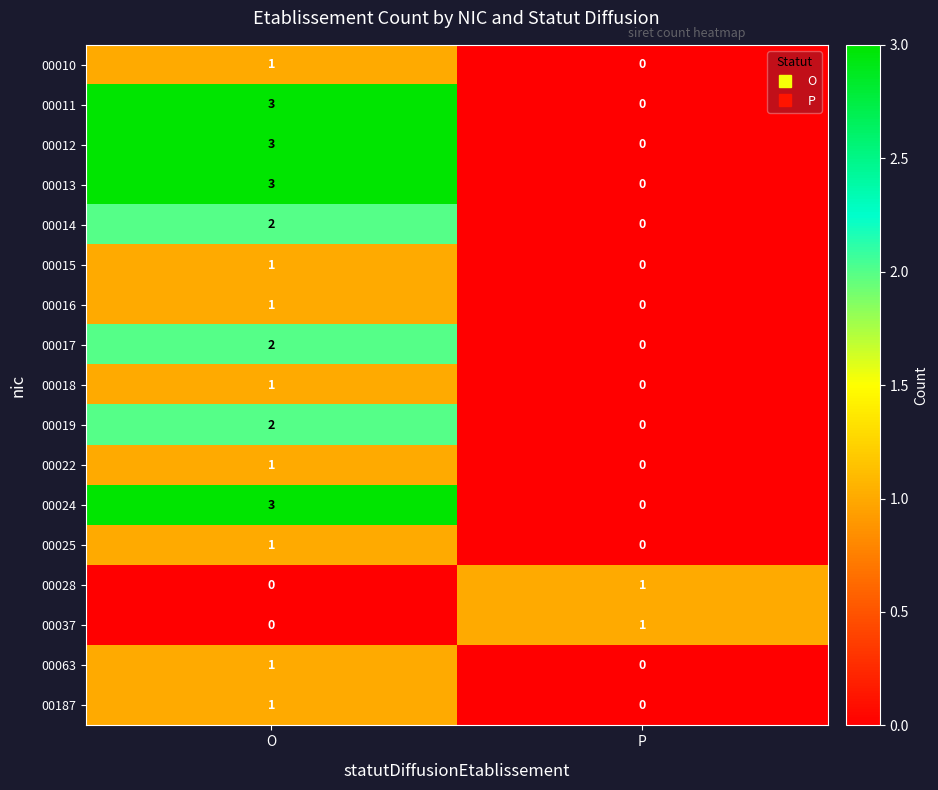

What is the greatest value displayed?

3